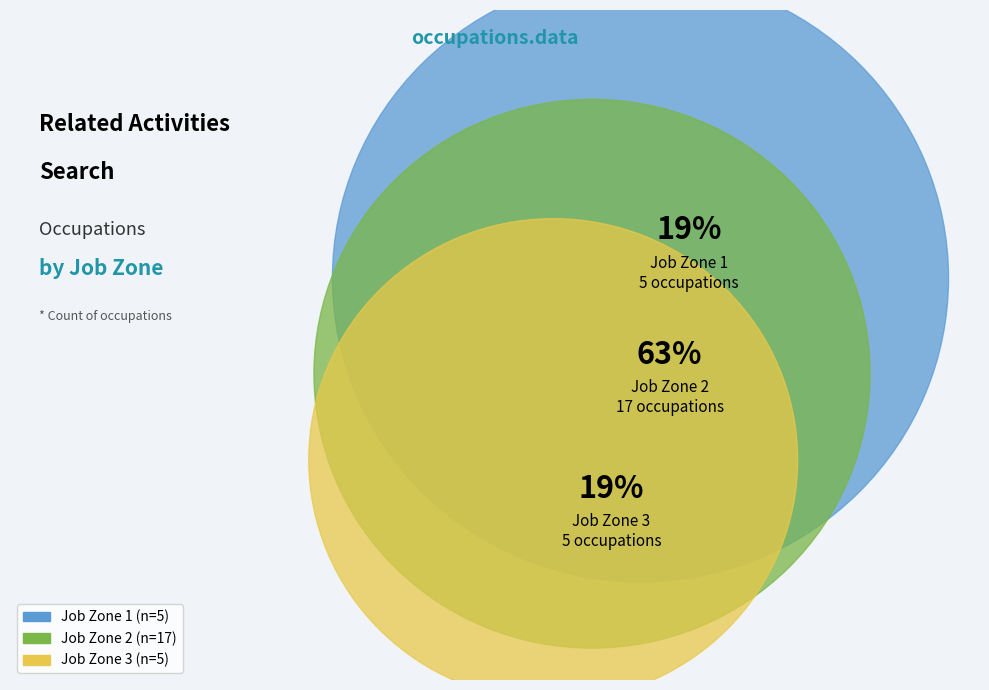

Is Job Zone 1 the majority of the pie?

No